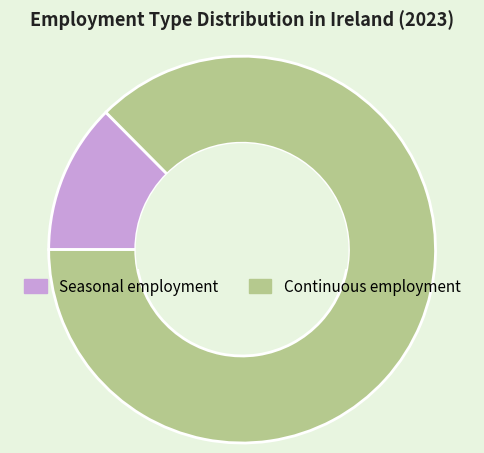

The Continuous employment slice represents 87% of the pie. True or false?

True